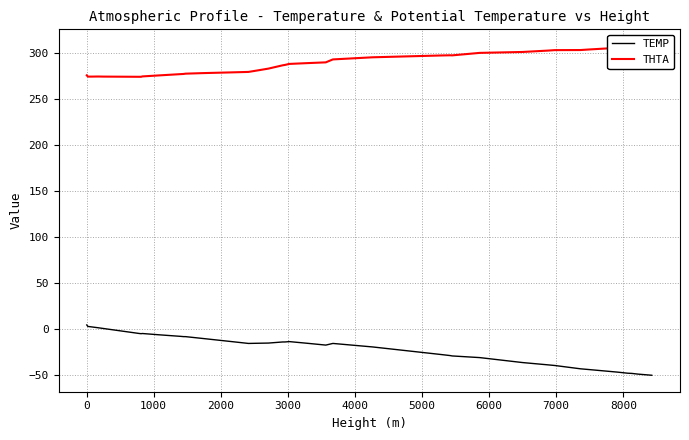

True or false: TEMP has a value of 2.9 at -1000.

False